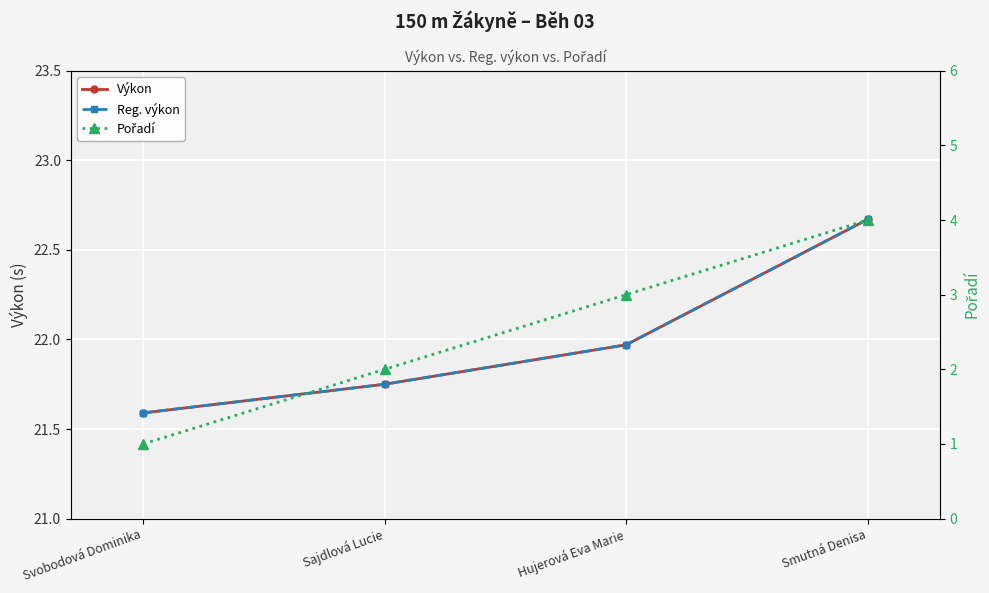

Reading left to right, list all the values displayed in this chart.

Výkon: 21.6	21.8	22.0	22.7
Reg. výkon: 21.6	21.8	22.0	22.7
Pořadí: 1.0	2.0	3.0	4.0